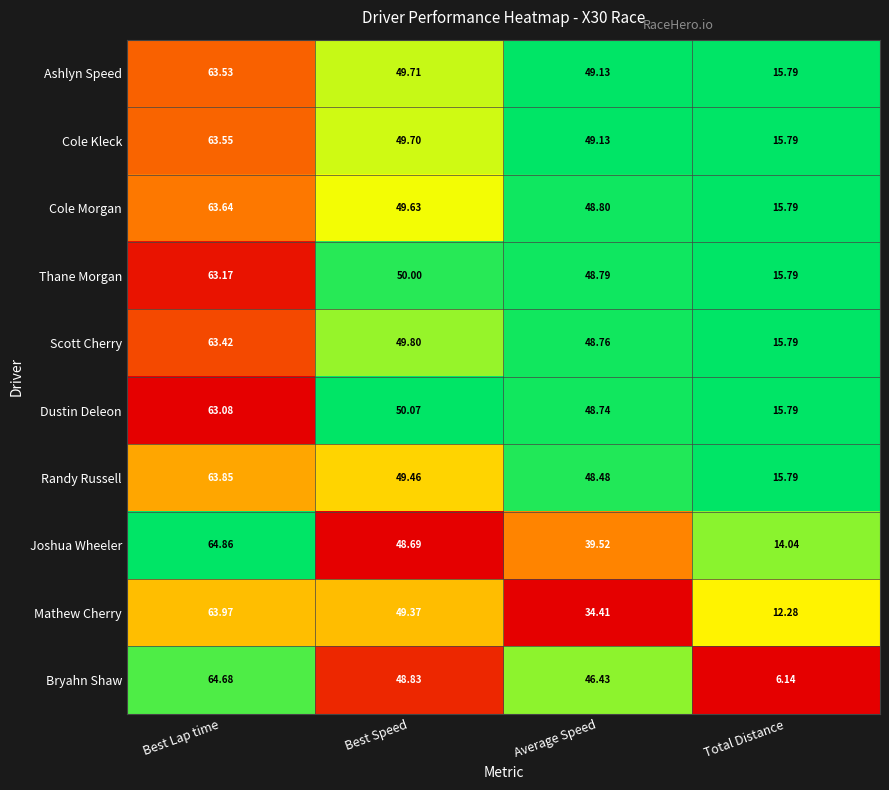

Where is Mathew Cherry nearest to the value 38?

Average Speed